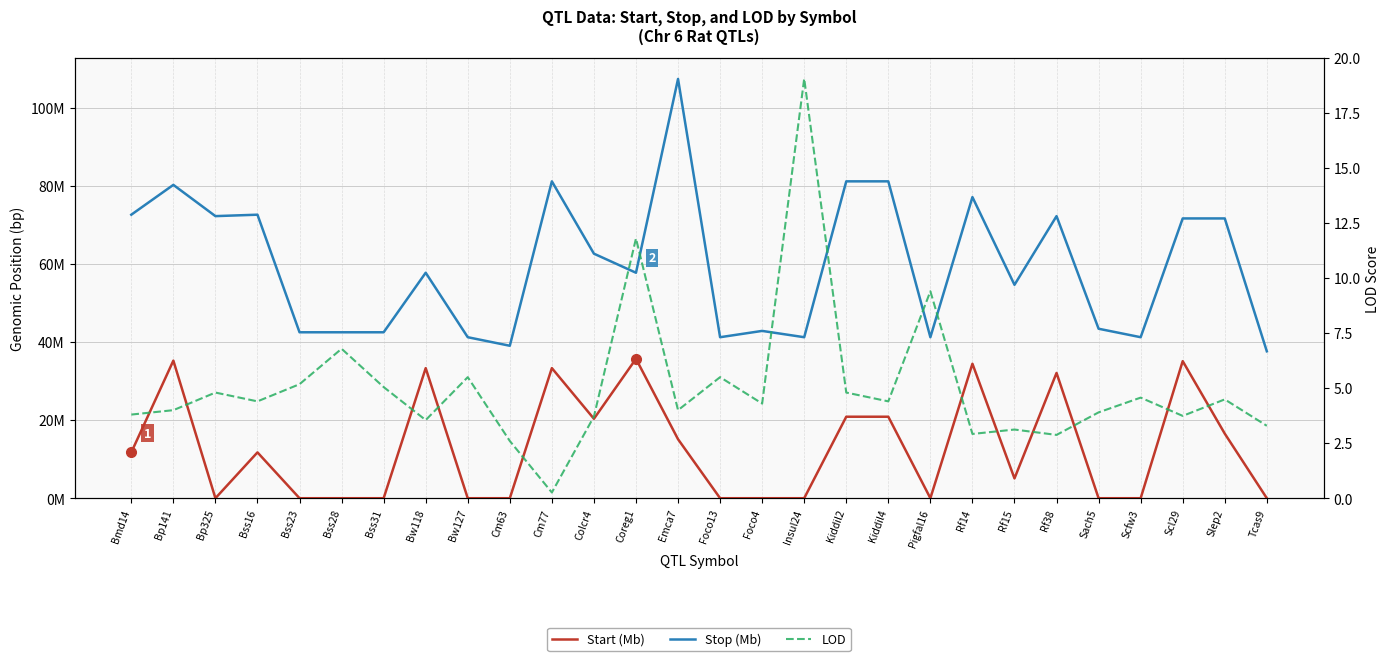

Which has a higher value, Rf38 or Scl29?

Scl29